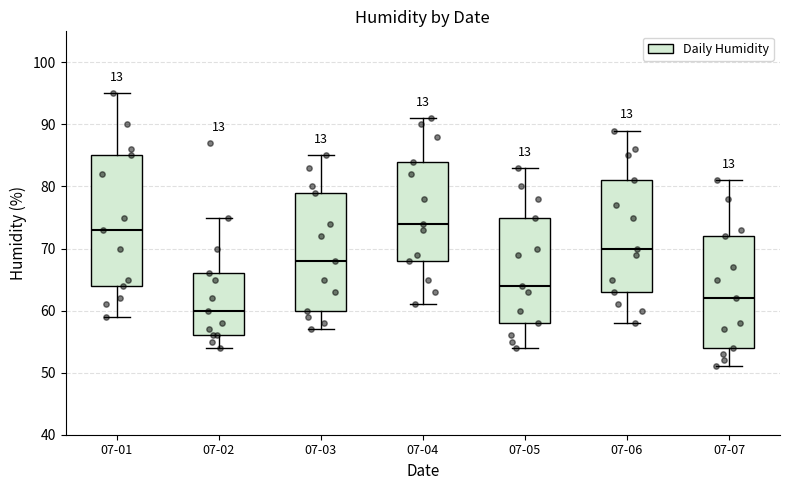

Reading left to right, read every box against the y-axis: the position of its median line, the range the box covers, and the ends of its whiskers. The values are not printed on the chart, so give them approximately, as read against the axis.

07-01: median 73, box 64 to 85, whiskers 59 to 95
07-02: median 60, box 56 to 66, whiskers 54 to 75
07-03: median 68, box 60 to 79, whiskers 57 to 85
07-04: median 74, box 68 to 84, whiskers 61 to 91
07-05: median 64, box 58 to 75, whiskers 54 to 83
07-06: median 70, box 63 to 81, whiskers 58 to 89
07-07: median 62, box 54 to 72, whiskers 51 to 81